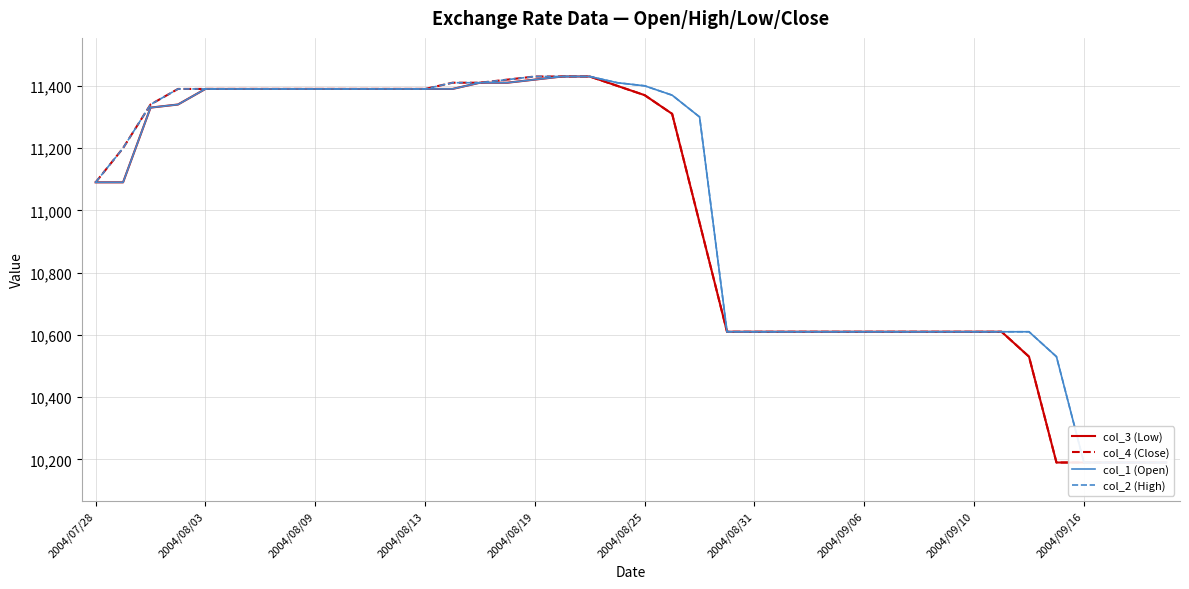

Which series has the widest spread of values?

col_3 (Low)